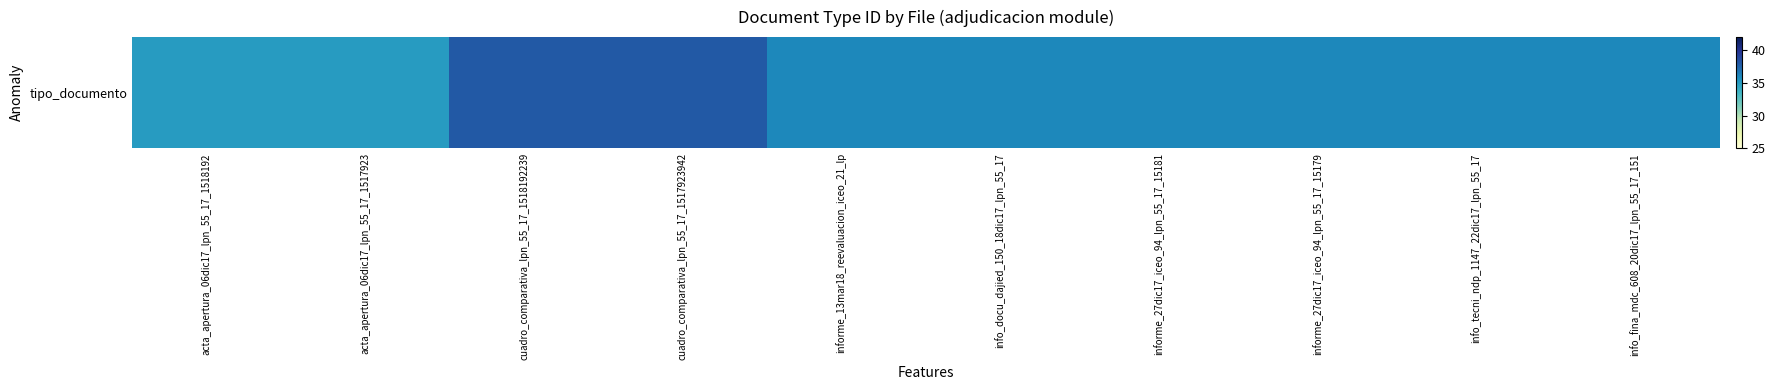

Is it true that the value at acta_apertura_06dic17_lpn_55_17_1517923 is 35?

True